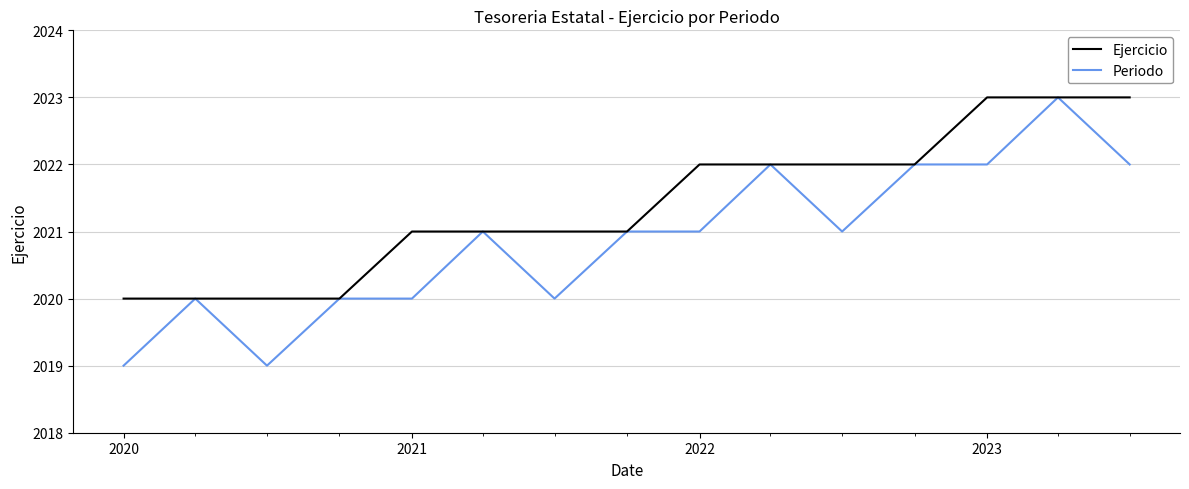

Which series has the largest range (max minus min)?

Periodo